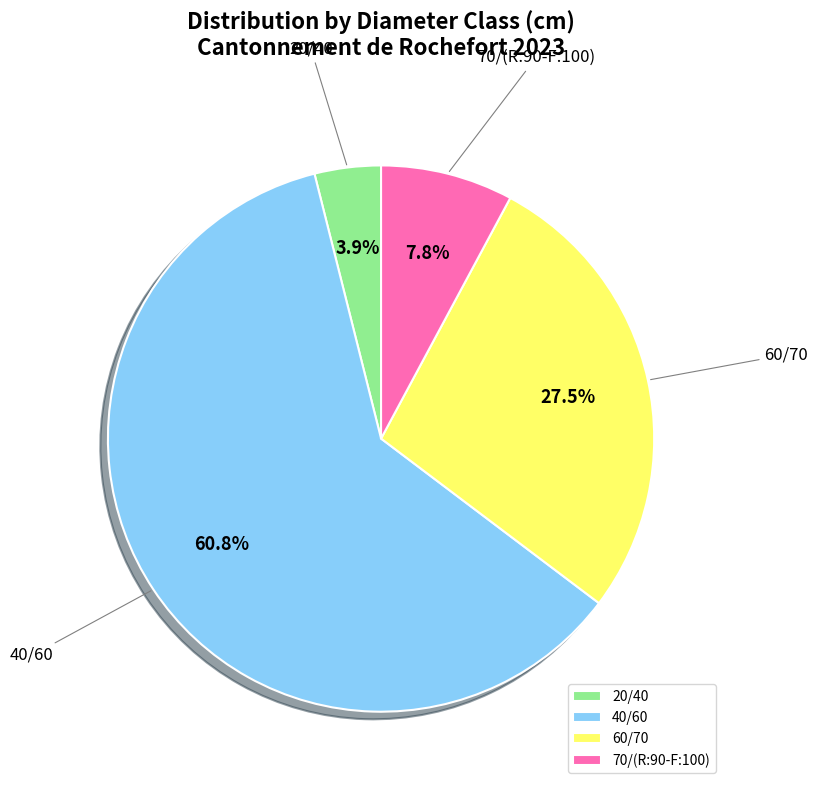

Which slice is the largest?

40/60